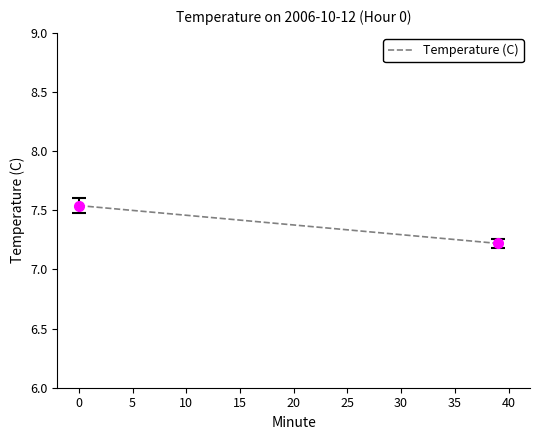

What is the average value?

7.4